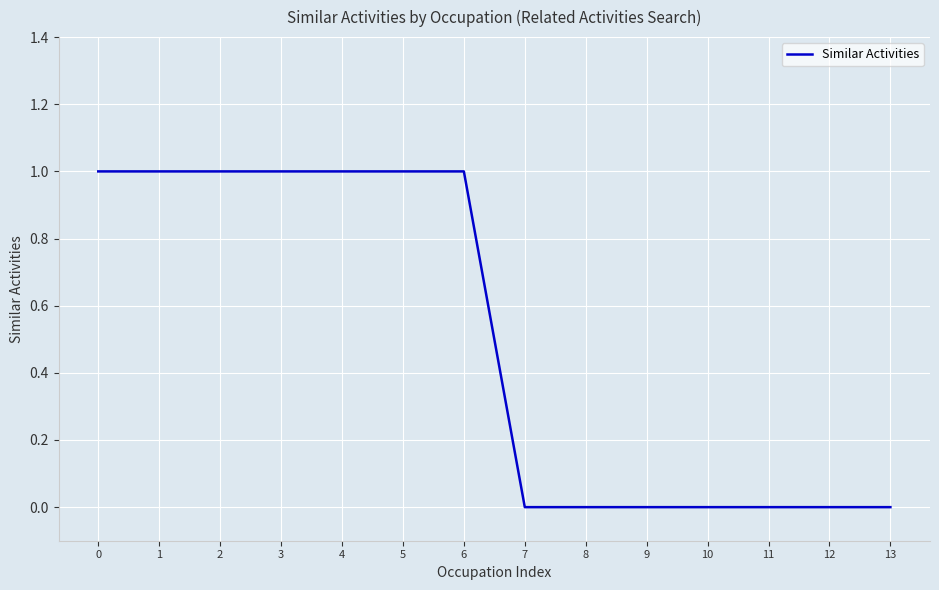

Does the chart display data point markers on the line(s)?

No